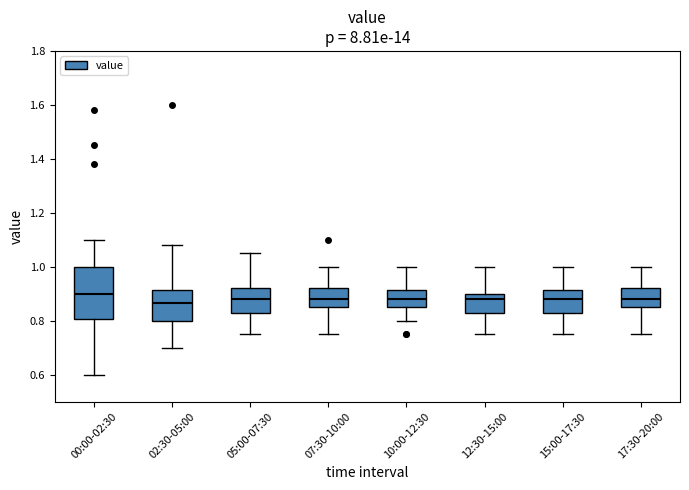

Reading left to right, read every box against the y-axis: the position of its median line, the range the box covers, and the ends of its whiskers. The values are not printed on the chart, so give them approximately, as read against the axis.

00:00-02:30: median 0.90, box 0.80 to 1.00, whiskers 0.60 to 1.10
02:30-05:00: median 0.86, box 0.80 to 0.92, whiskers 0.70 to 1.08
05:00-07:30: median 0.88, box 0.82 to 0.92, whiskers 0.76 to 1.06
07:30-10:00: median 0.88, box 0.86 to 0.92, whiskers 0.76 to 1.00
10:00-12:30: median 0.88, box 0.86 to 0.92, whiskers 0.80 to 1.00
12:30-15:00: median 0.88, box 0.82 to 0.90, whiskers 0.76 to 1.00
15:00-17:30: median 0.88, box 0.82 to 0.92, whiskers 0.76 to 1.00
17:30-20:00: median 0.88, box 0.86 to 0.92, whiskers 0.76 to 1.00